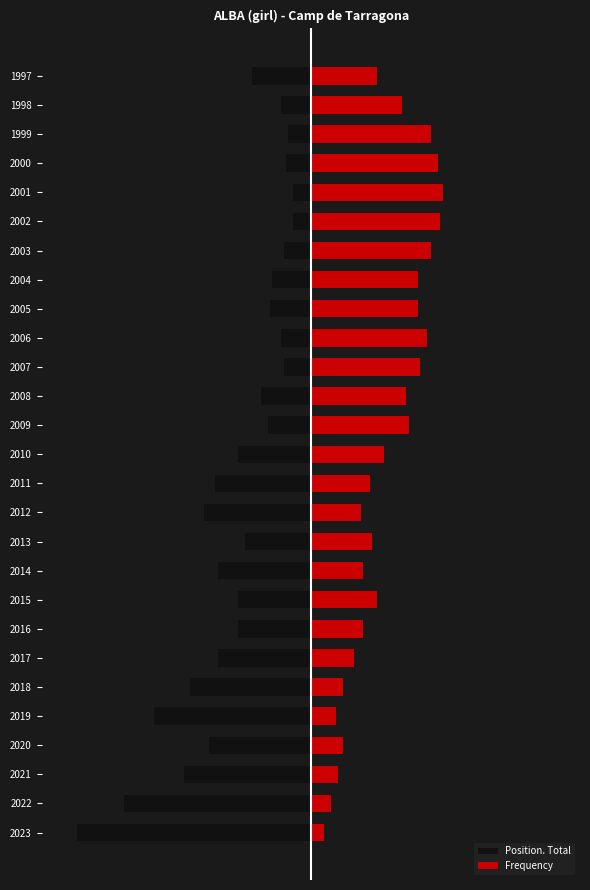

What is the difference between the maximum and second lowest values in the Position. Total series?

74